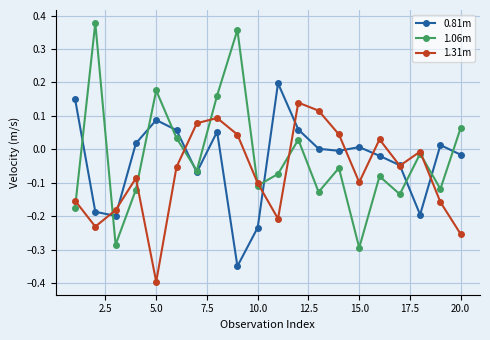

What is the difference between the maximum and minimum values in the 0.81m series?

0.5